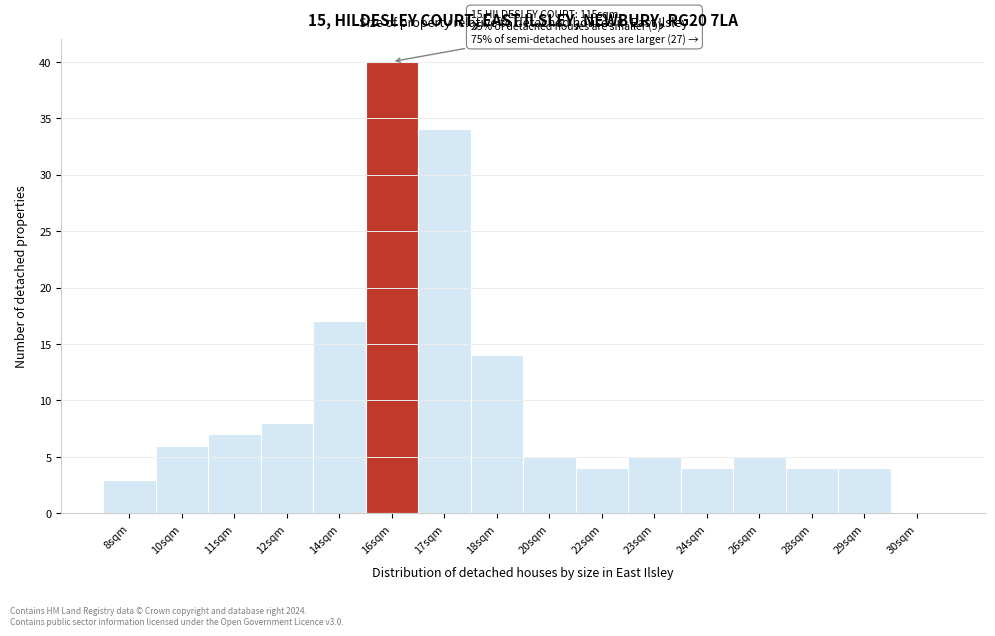

Reading left to right, list all the values displayed in this chart.

8sqm=3	10sqm=6	11sqm=7	12sqm=8	14sqm=17	16sqm=40	17sqm=34	18sqm=14	20sqm=5	22sqm=4	23sqm=5	24sqm=4	26sqm=5	28sqm=4	29sqm=4	30sqm=0